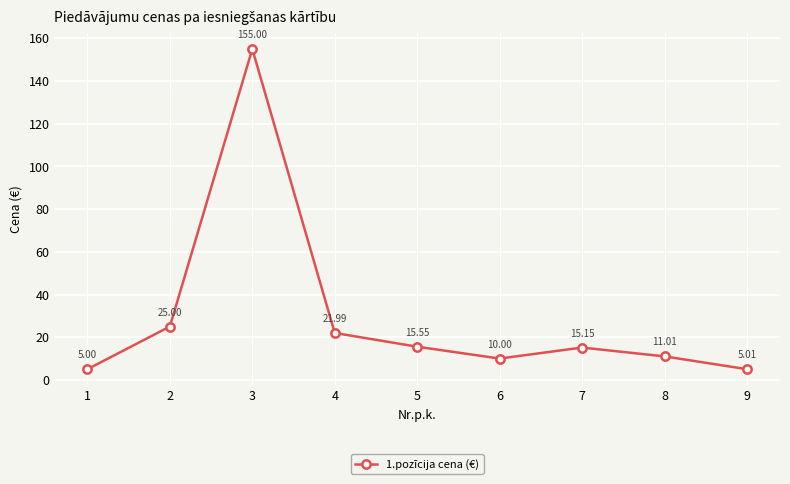

Which category has the highest value across all series?

3